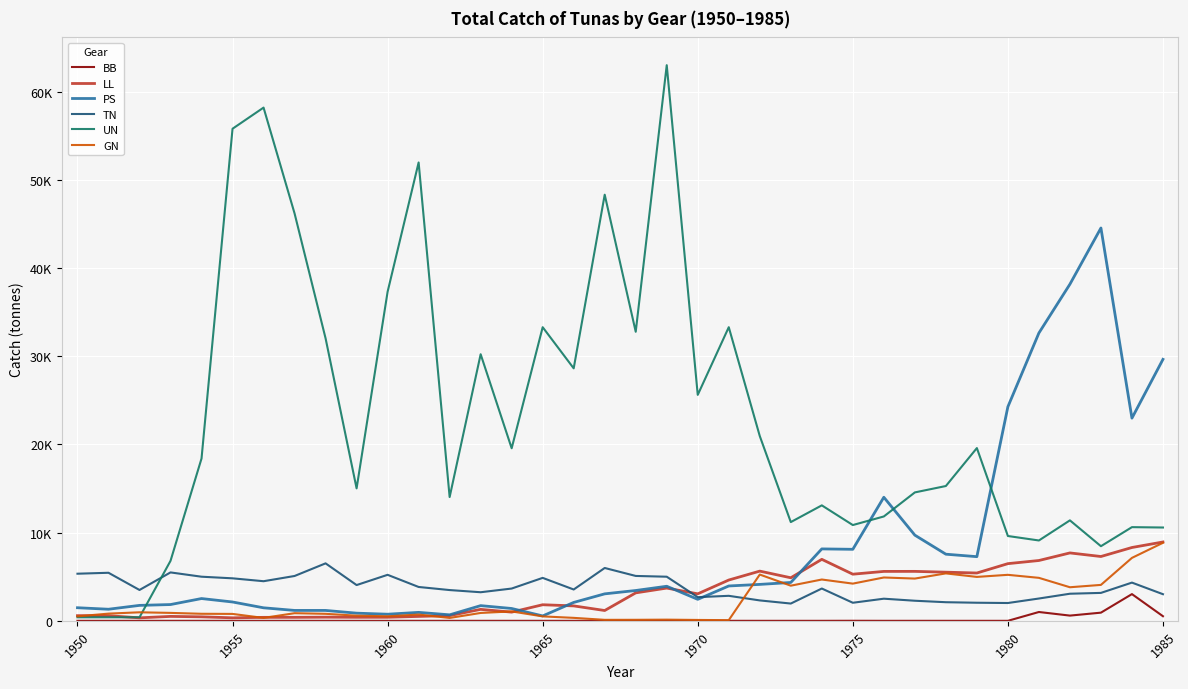

What are all the series names shown in the legend?

BB, LL, PS, TN, UN, GN